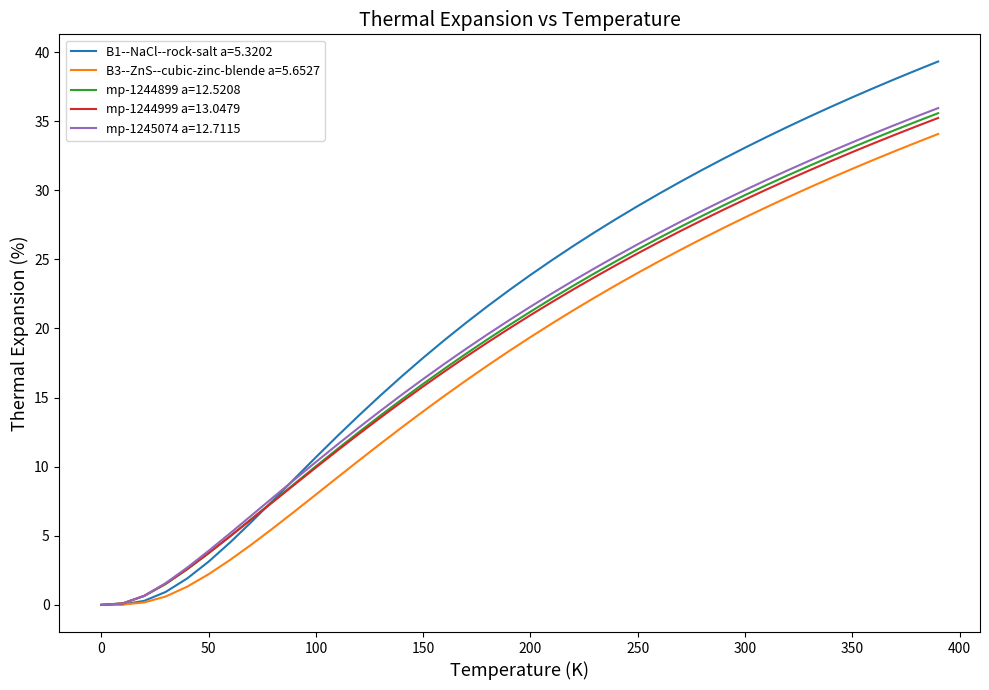

Which series has the widest spread of values?

B1--NaCl--rock-salt a=5.3202